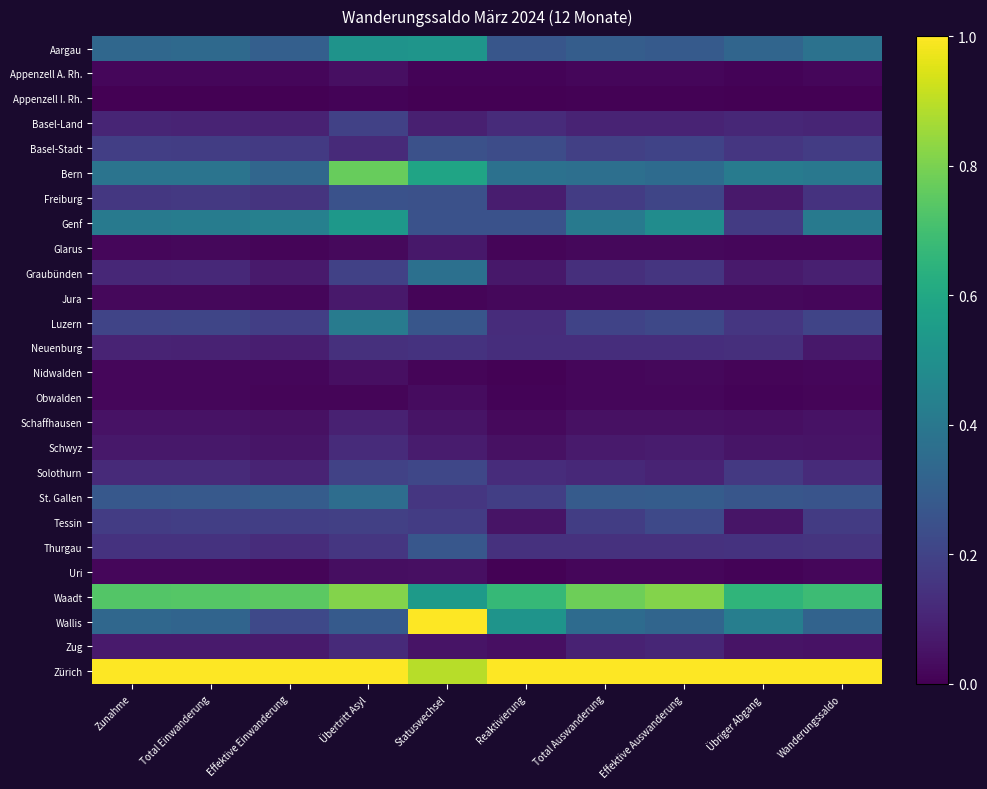

Which series has the largest total across all categories?

Zürich